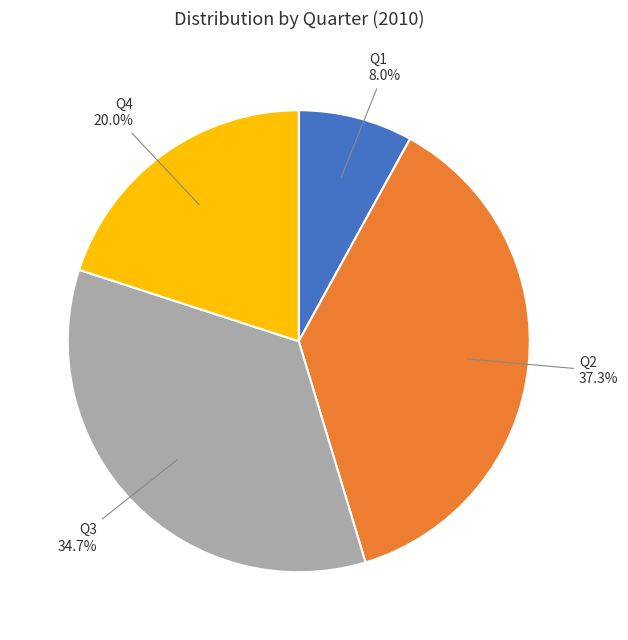

Is there any slice that represents more than half of the pie?

No